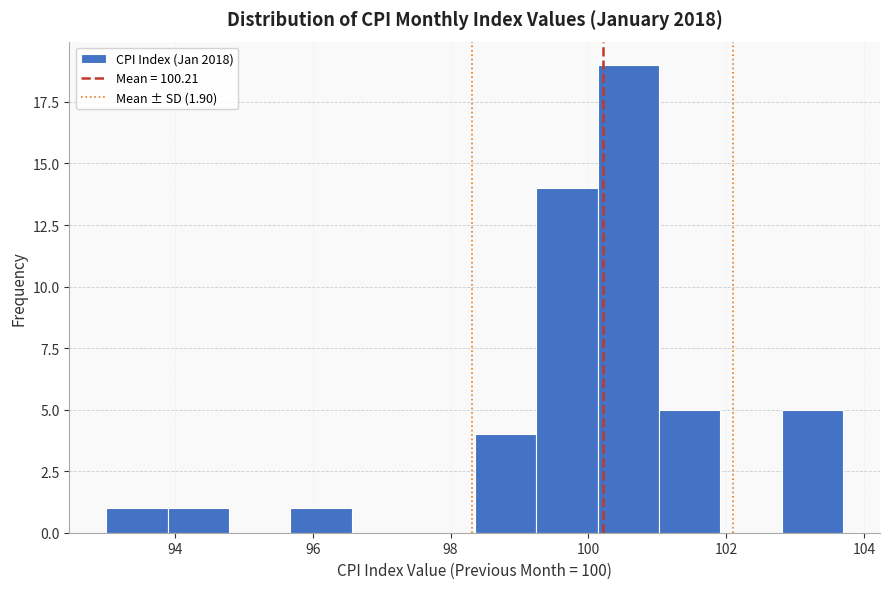

Reading left to right, list every bar in this chart as the range it spans on the x-axis followed by its height. Neither the bar edges nor the heights are printed on the chart, so give them approximately, as read against the axes.

93.0 to 93.8: 1
93.8 to 94.8: 1
94.8 to 95.6: 0
95.6 to 96.6: 1
96.6 to 97.4: 0
97.4 to 98.4: 0
98.4 to 99.2: 4
99.2 to 100.2: 14
100.2 to 101.0: 19
101.0 to 102.0: 5
102.0 to 102.8: 0
102.8 to 103.8: 5